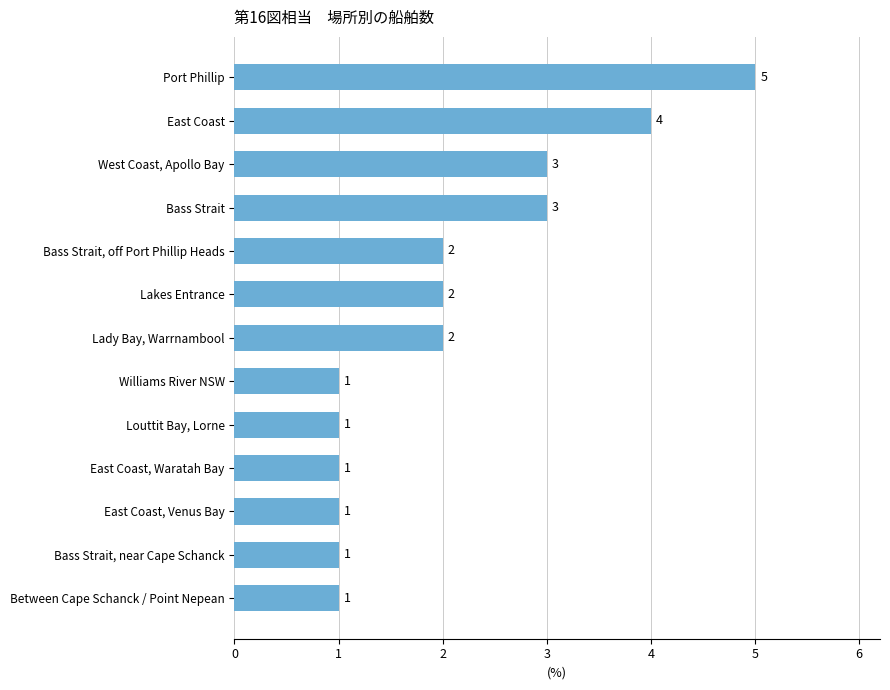

Count the values in the range 1 to 3.

11